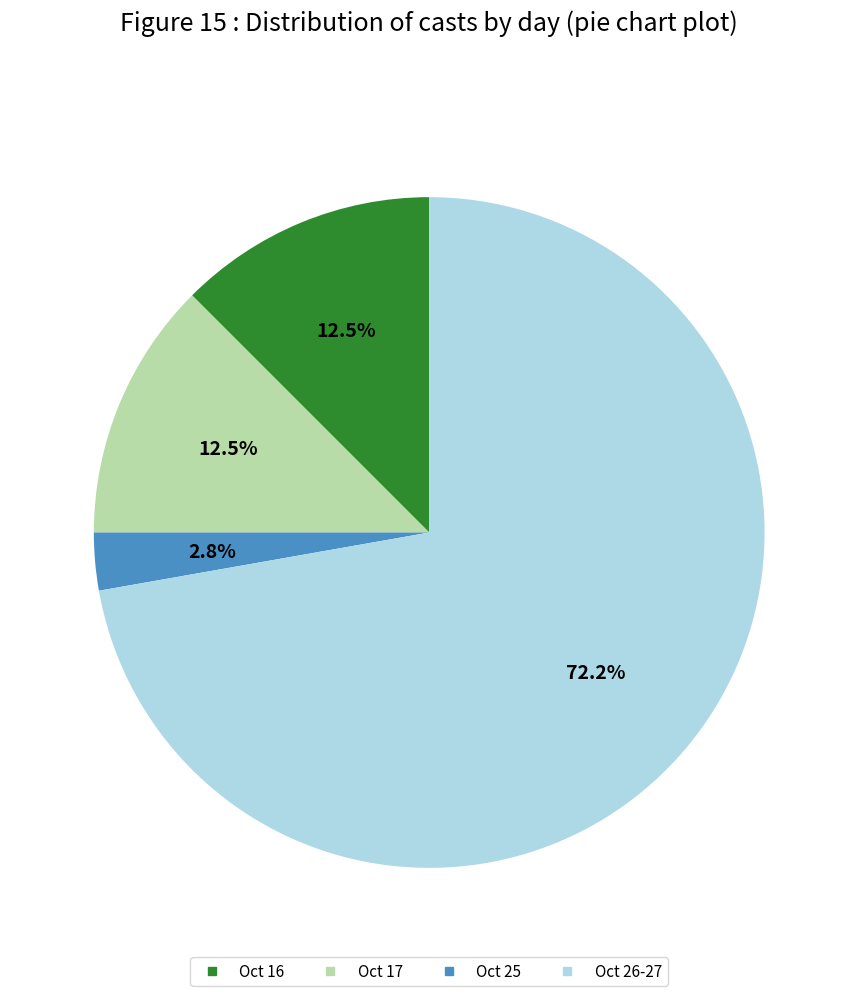

Is there a majority slice in this chart?

Yes